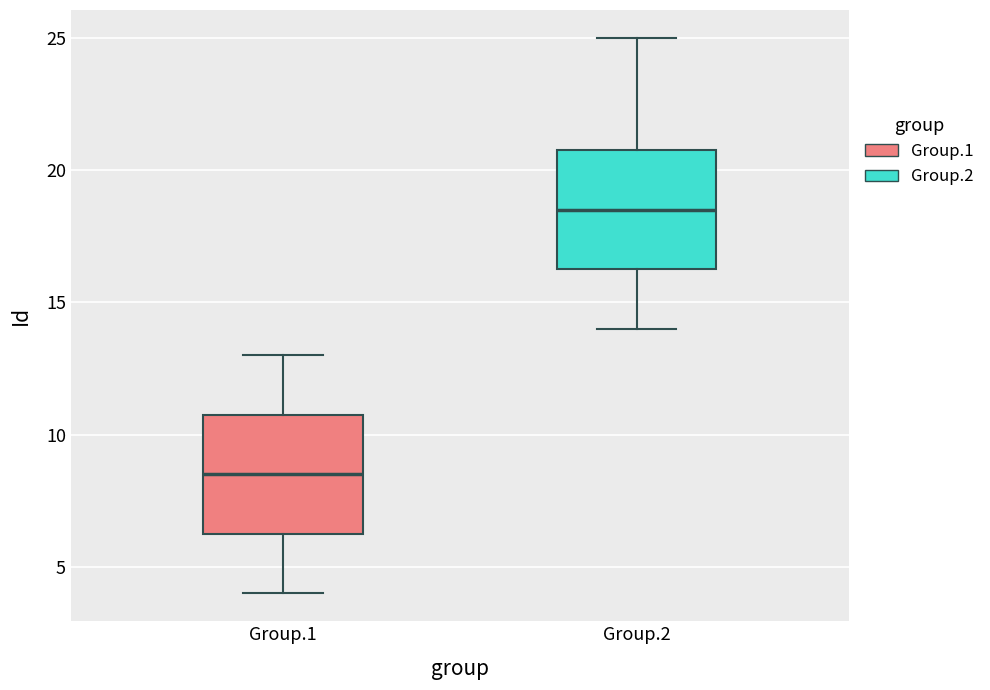

Which box has the lowest median line?

Group.1